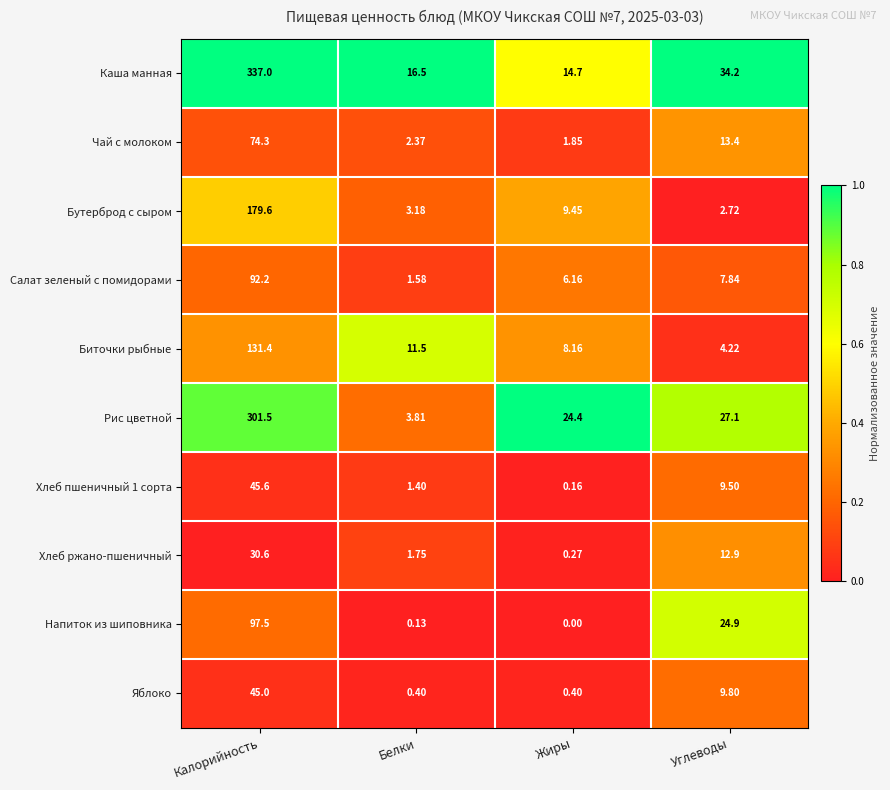

Rank the series by their maximum value, from lowest to highest.

Хлеб ржано-пшеничный, Яблоко, Хлеб пшеничный 1 сорта, Чай с молоком, Салат зеленый с помидорами, Напиток из шиповника, Биточки рыбные, Бутерброд с сыром, Рис цветной, Каша манная